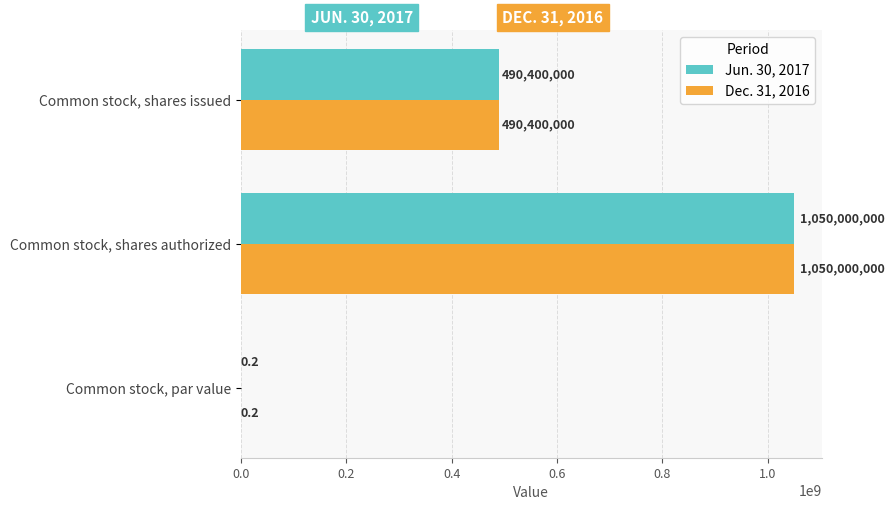

The Jun. 30, 2017 series shows 729757991.5 at Common stock, shares issued. True or false?

False